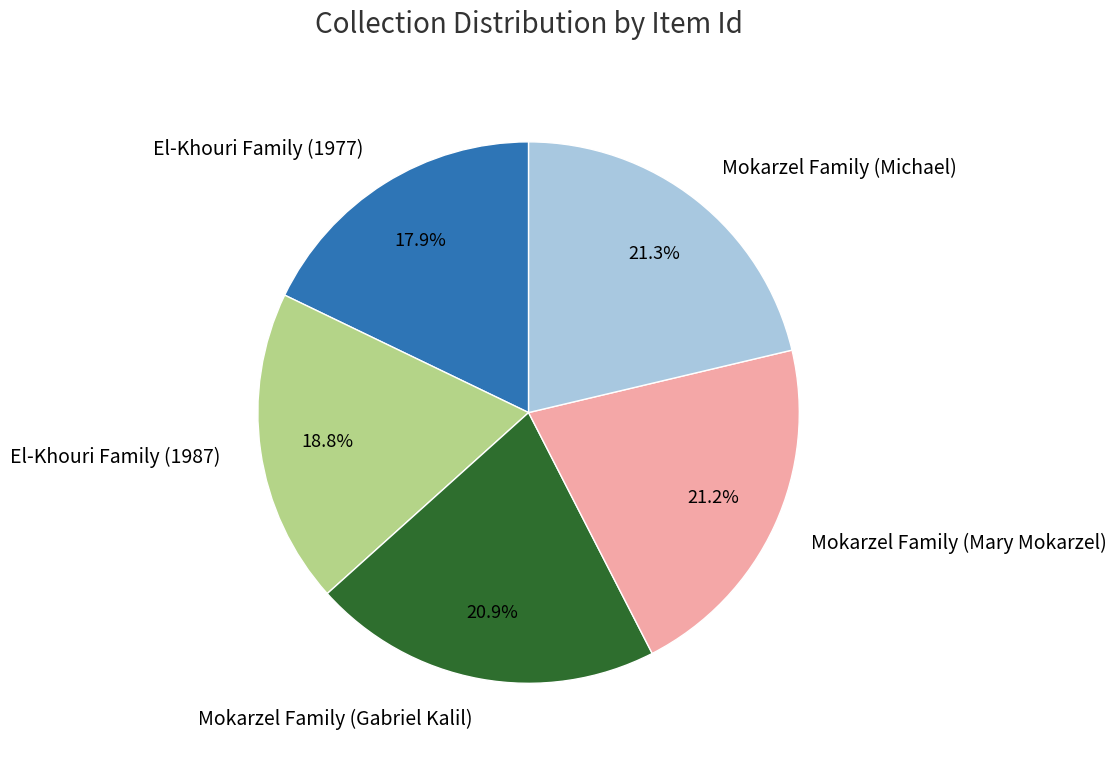

What is the smallest slice in the pie chart?

El-Khouri Family (1977)